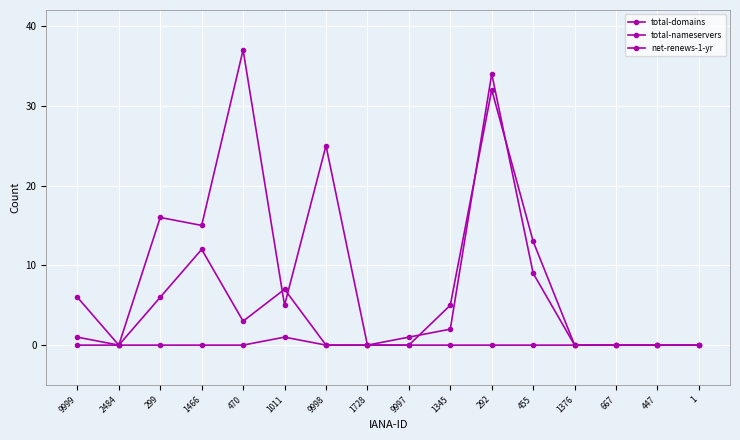

Where does the total-nameservers series first go above 3?

9999